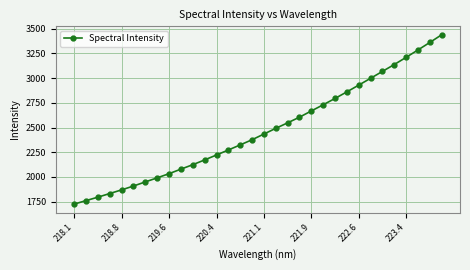

True or false: the data has more than 2 interior local peaks.

False